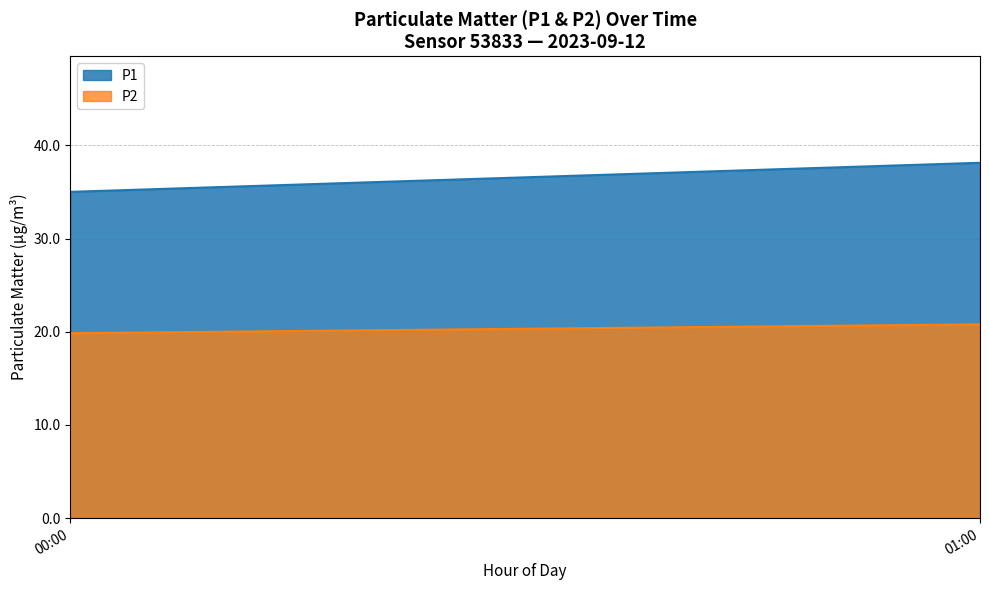

What position from the left is 01:00?

2